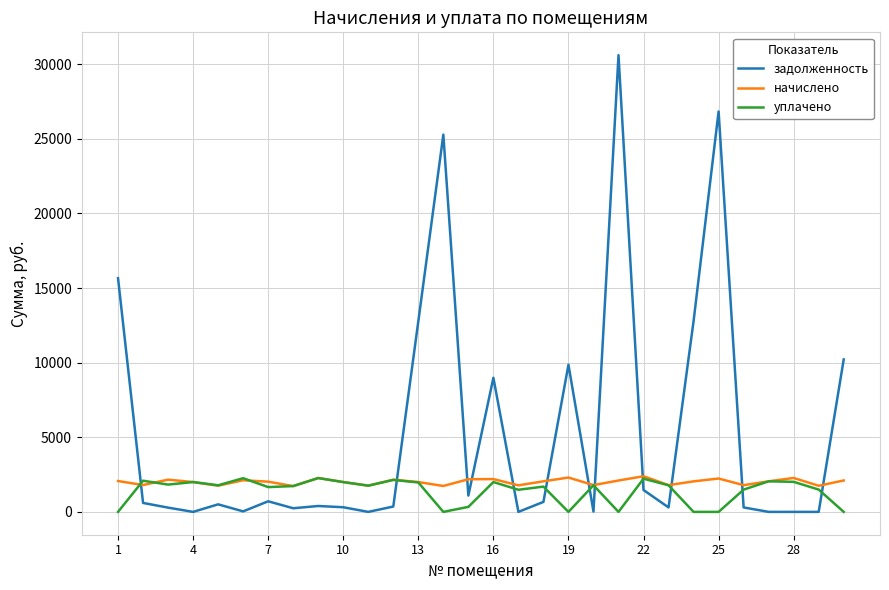

In задолженность, how many points are higher than both neighbors (excluding endpoints)?

8